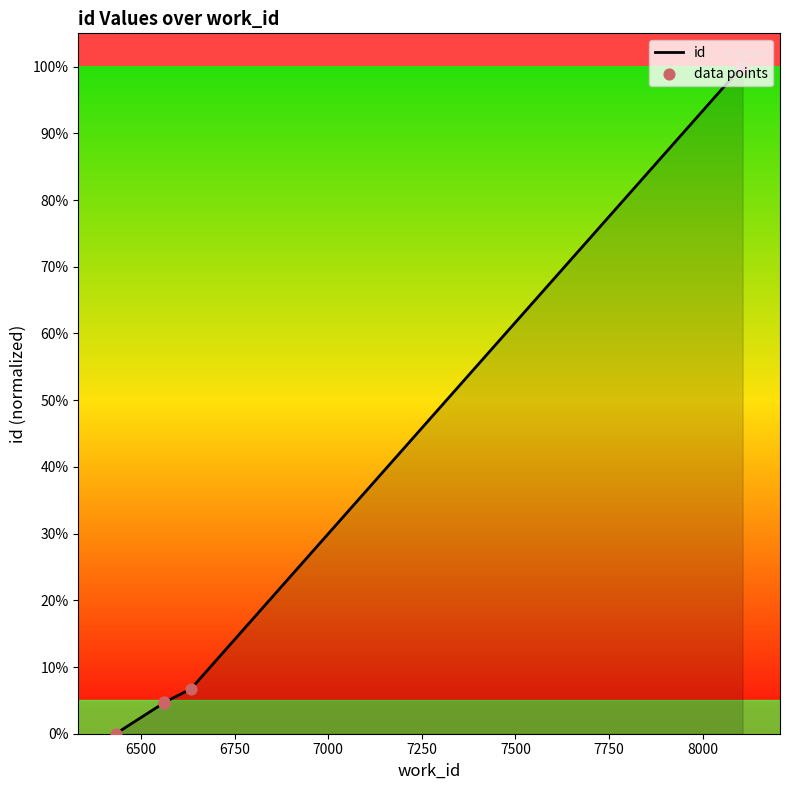

Between 6562 and 8106, which is larger?

8106